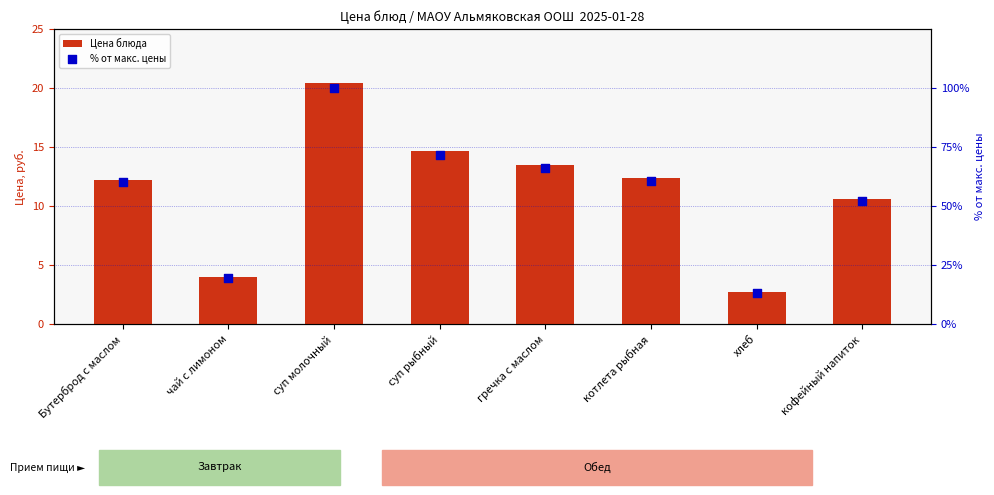

Which series has the largest Y range (max minus min)?

% от макс. цены